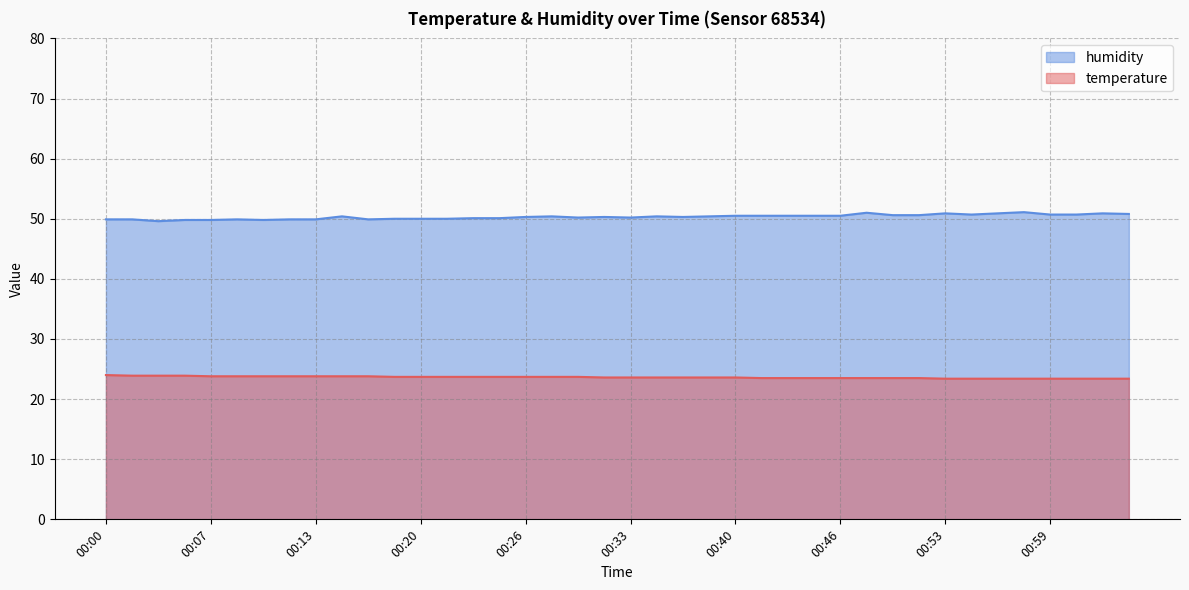

What is the highest value of the temperature series?

24.0